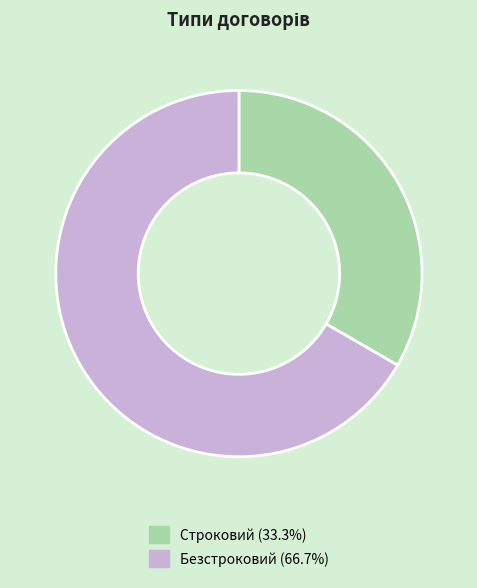

Is there any slice that represents more than half of the pie?

Yes